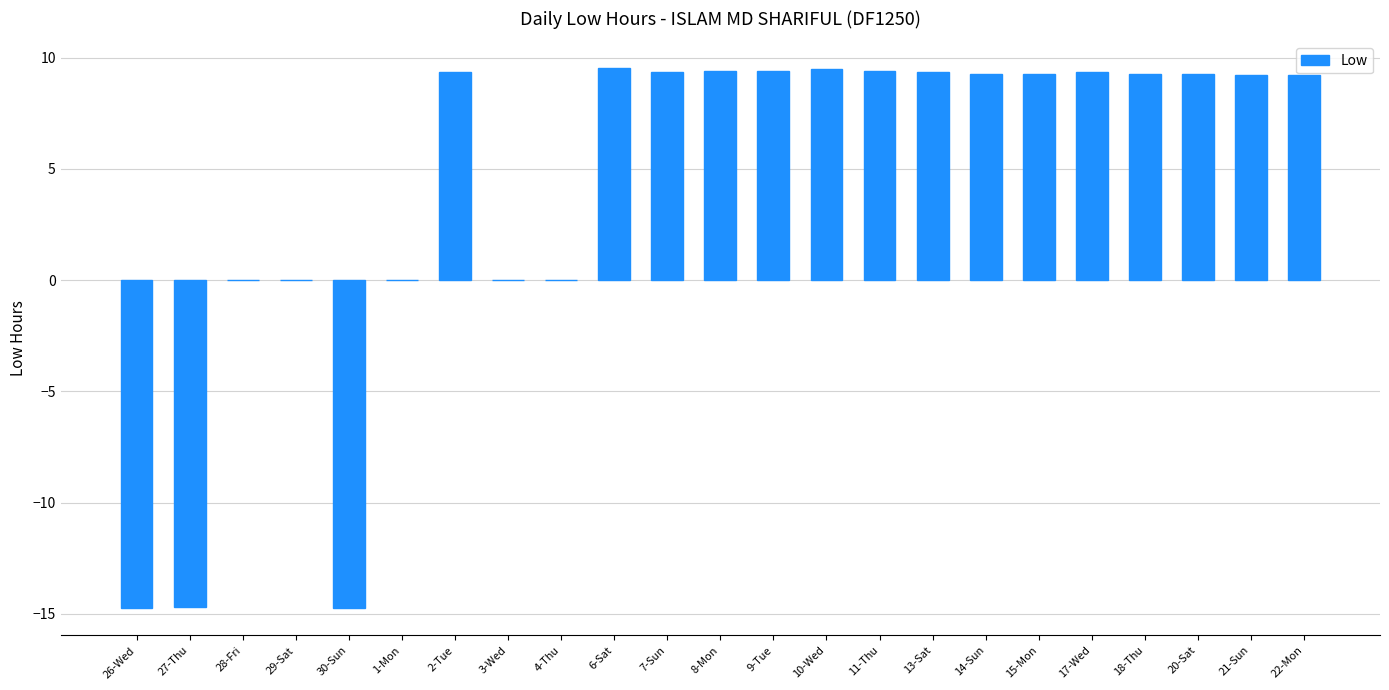

The chart shows a value of 12.6 at 22-Mon. True or false?

False